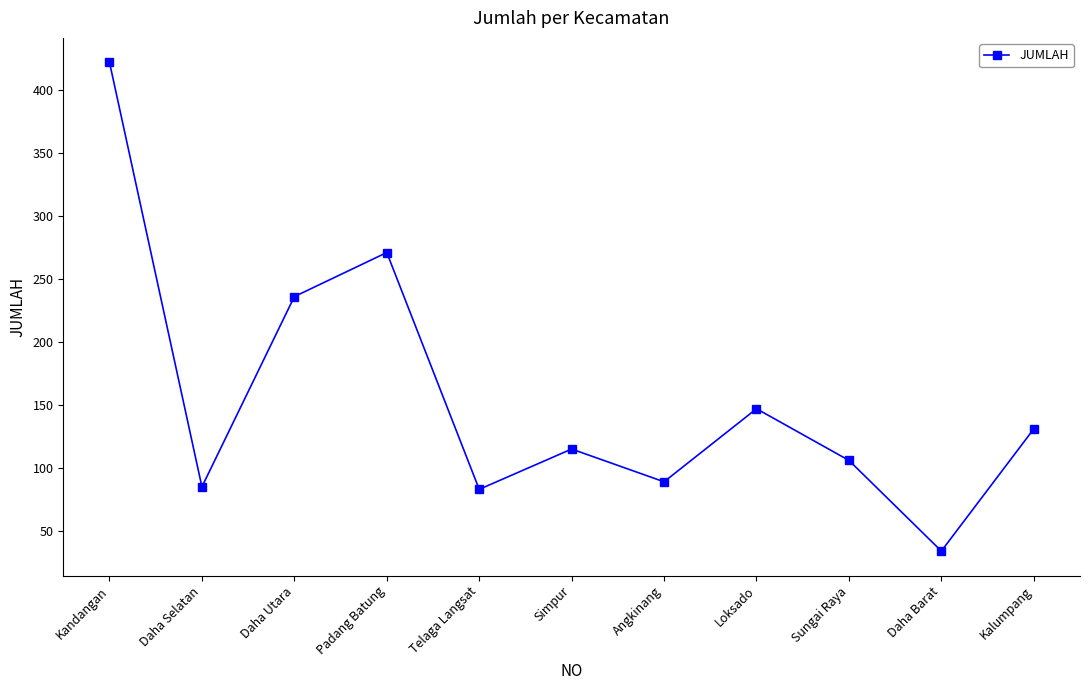

What is the difference between the second highest and second lowest values?

188